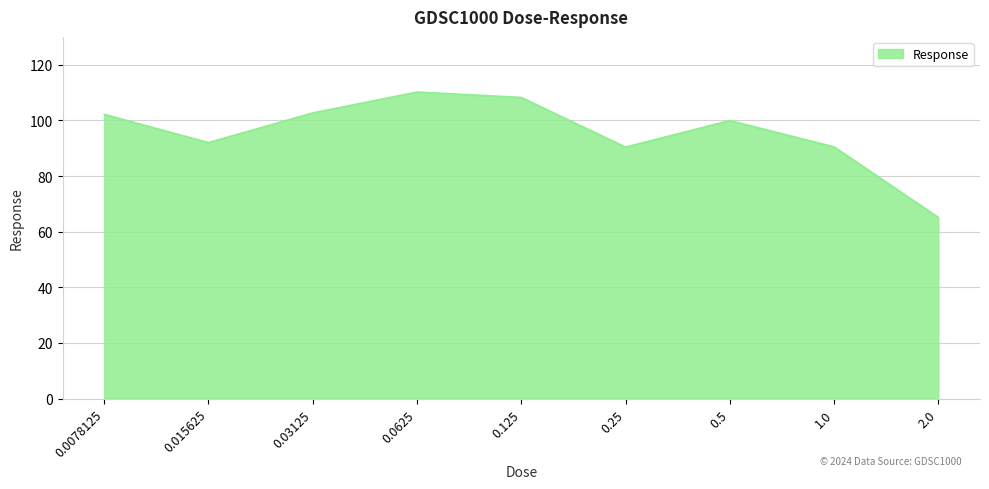

What is the change in value from 0.25 to 2.0?

-25.3